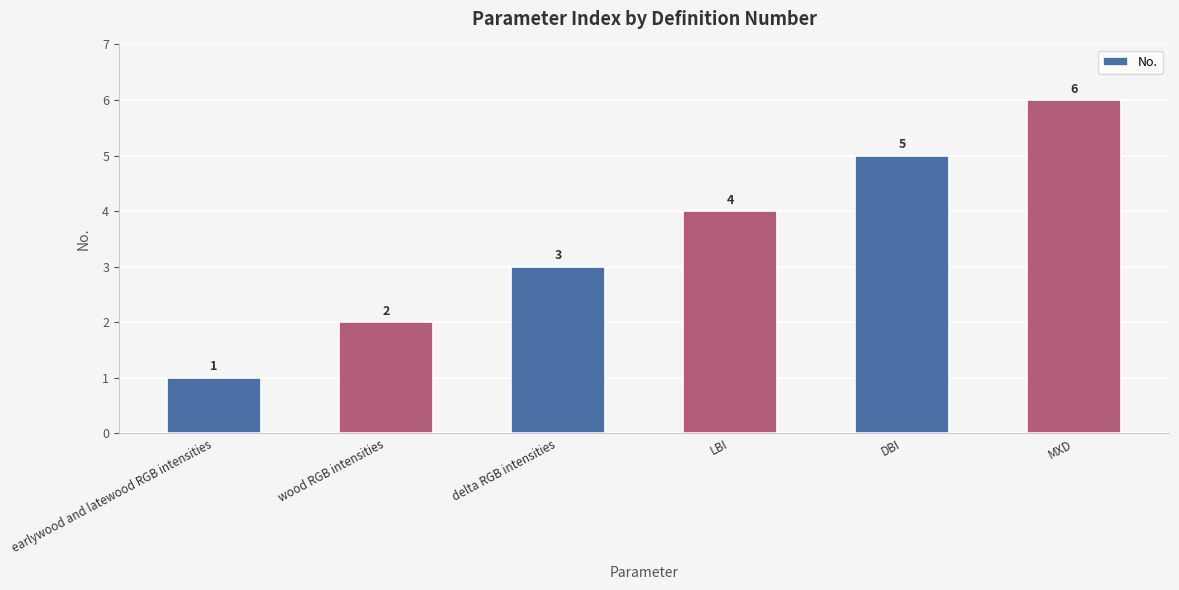

What is the greatest value displayed?

6